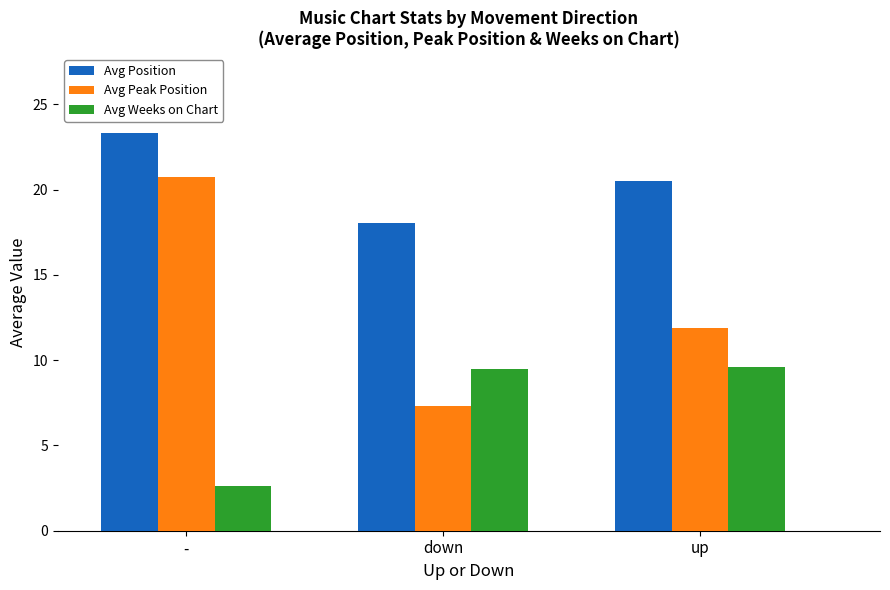

Count the number of data series in this chart.

3